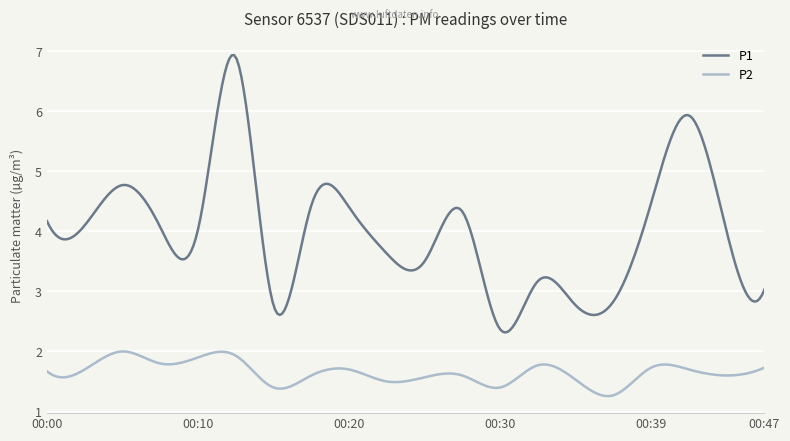

Which series has the widest spread of values?

P1